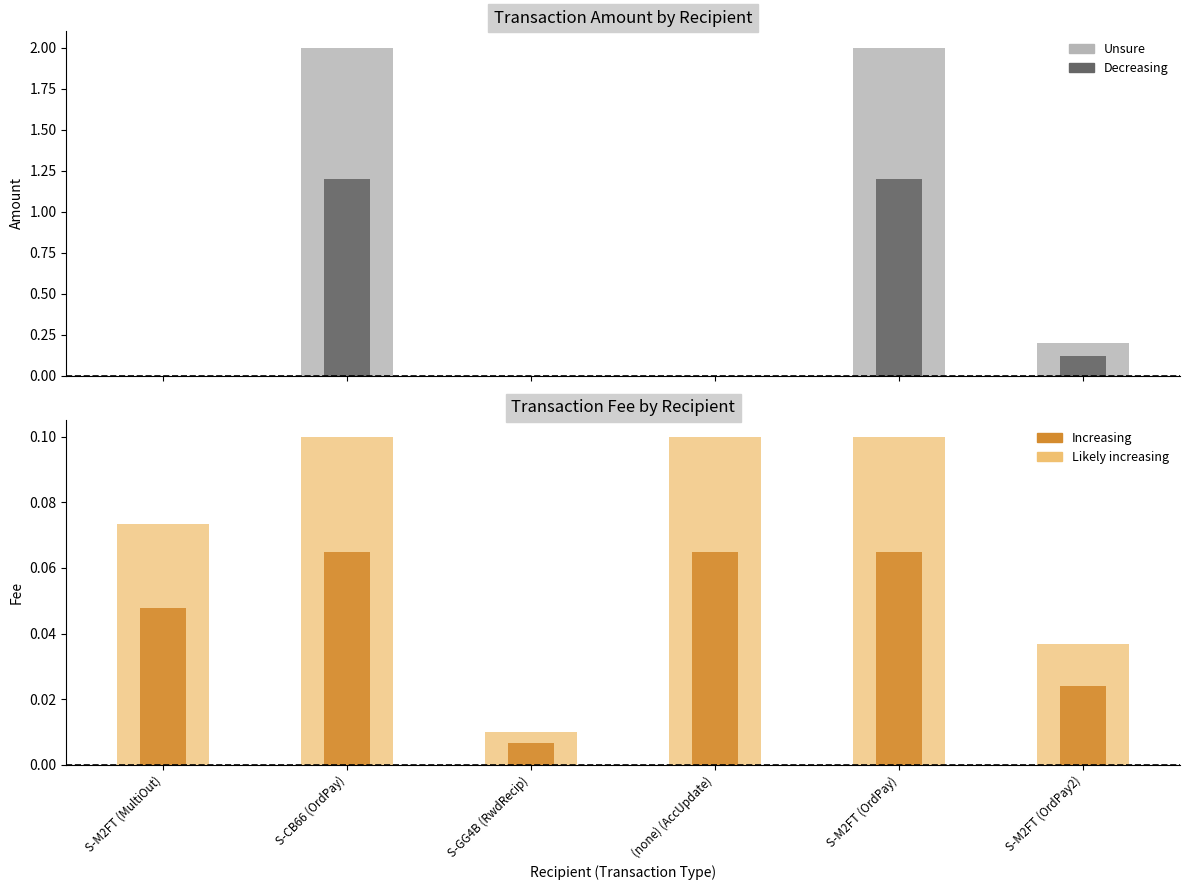

What is the greatest value displayed?

2.0